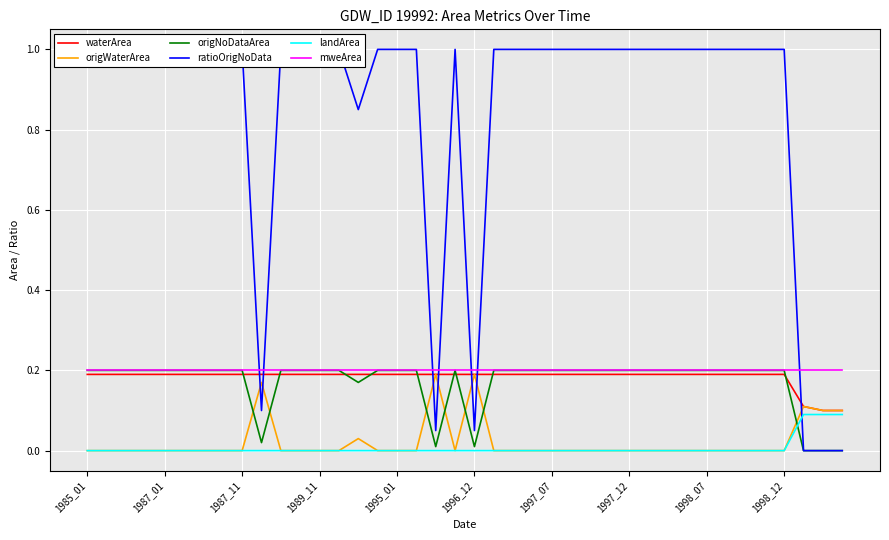

Which series has the largest total across all categories?

ratioOrigNoData